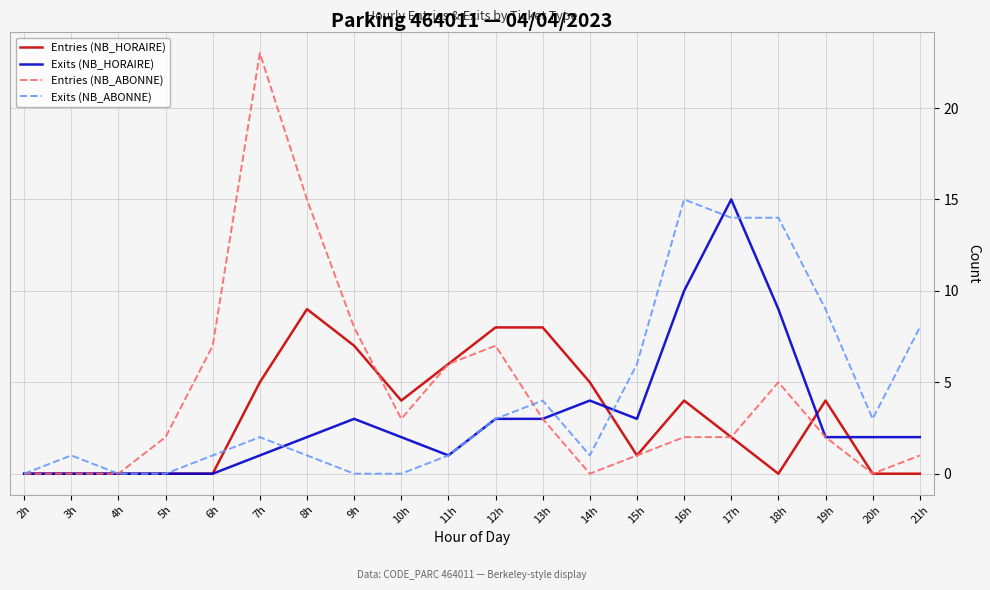

At which label does Entries (NB_ABONNE) reach its peak?

7h